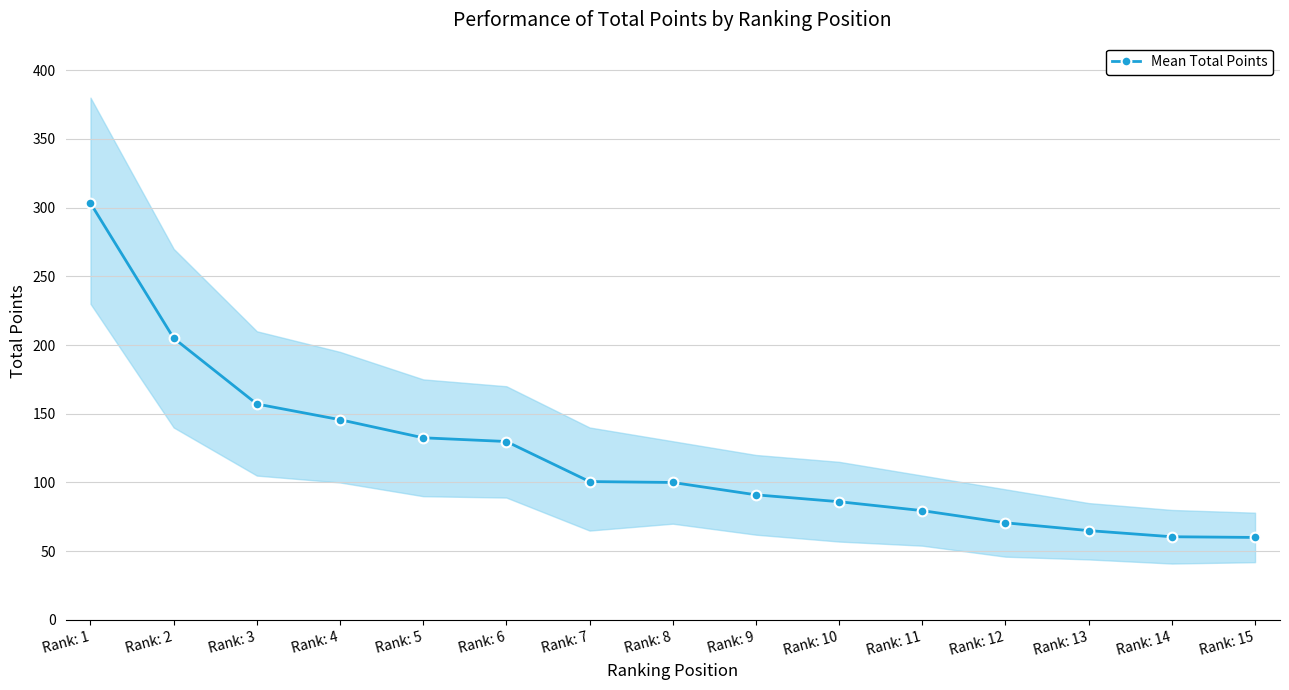

The value at Rank: 10 is 86.0. True or false?

True